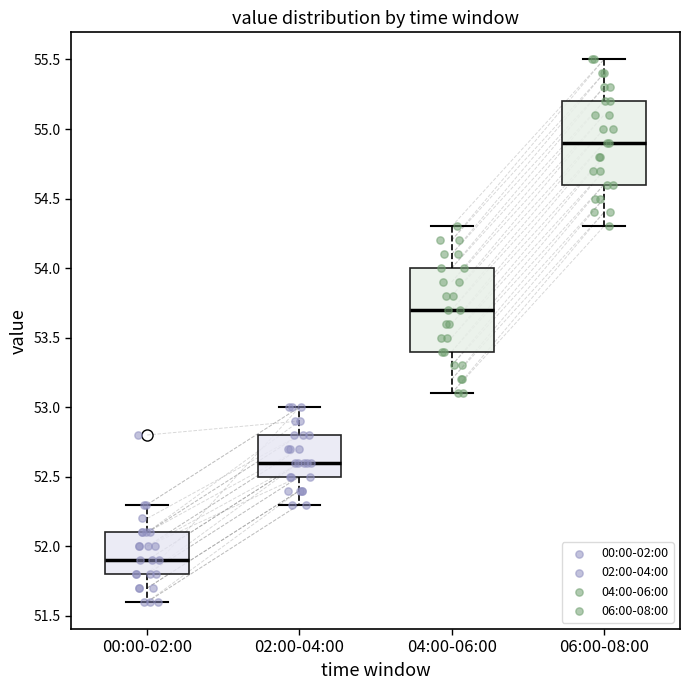

Reading left to right, transcribe this box plot: for each box, give where its median line is, the range the box spans, and where its two whiskers end, as read against the y-axis. The values are not printed on the chart, so give them approximately, as read against the axis.

00:00-02:00: median 51.9, box 51.8 to 52.1, whiskers 51.6 to 52.3
02:00-04:00: median 52.6, box 52.5 to 52.8, whiskers 52.3 to 53.0
04:00-06:00: median 53.7, box 53.4 to 54.0, whiskers 53.1 to 54.3
06:00-08:00: median 54.9, box 54.6 to 55.2, whiskers 54.3 to 55.5